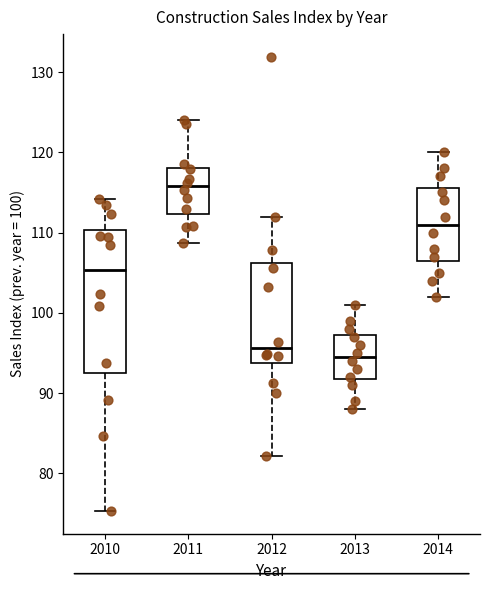

Reading left to right, read every box against the y-axis: the position of its median line, the range the box covers, and the ends of its whiskers. The values are not printed on the chart, so give them approximately, as read against the axis.

2010: median 105, box 93 to 110, whiskers 75 to 114
2011: median 116, box 112 to 118, whiskers 109 to 124
2012: median 96, box 94 to 106, whiskers 82 to 112
2013: median 95, box 92 to 97, whiskers 88 to 101
2014: median 111, box 107 to 116, whiskers 102 to 120